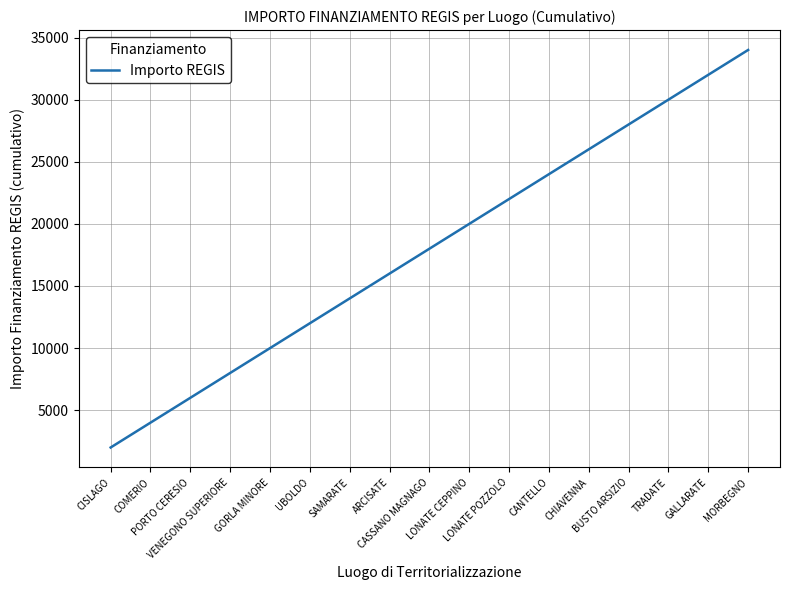

How many categories are shown in the chart?

17